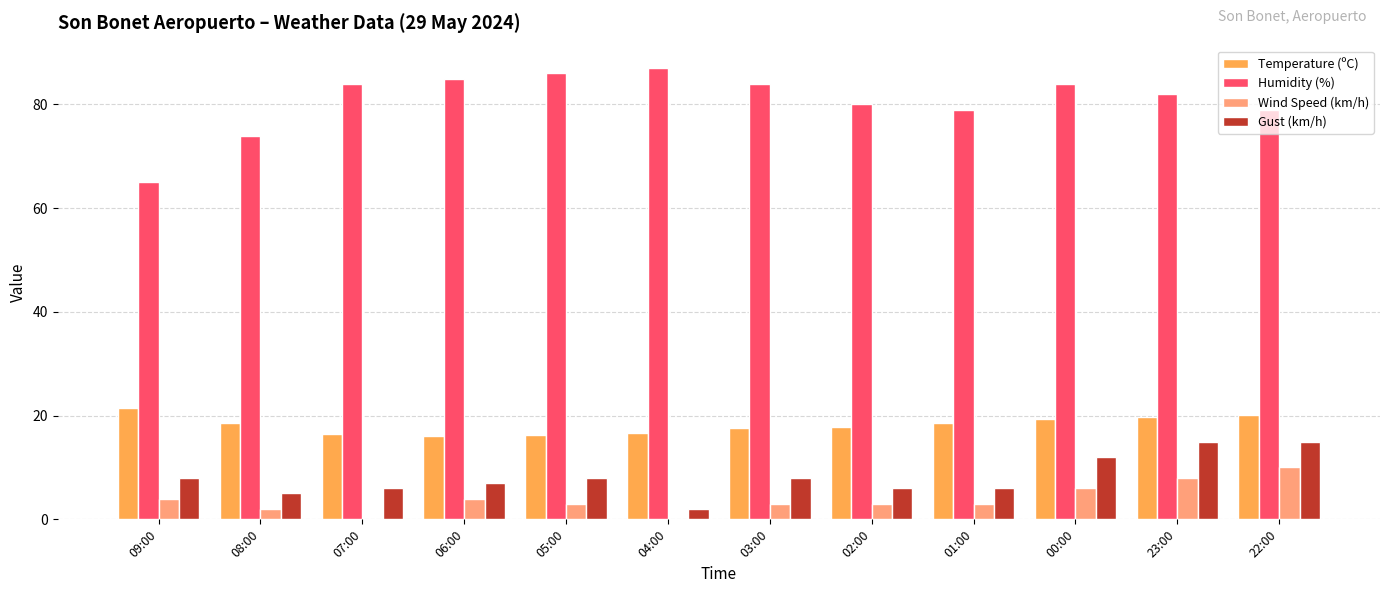

Which series has the largest range (max minus min)?

Humidity (%)